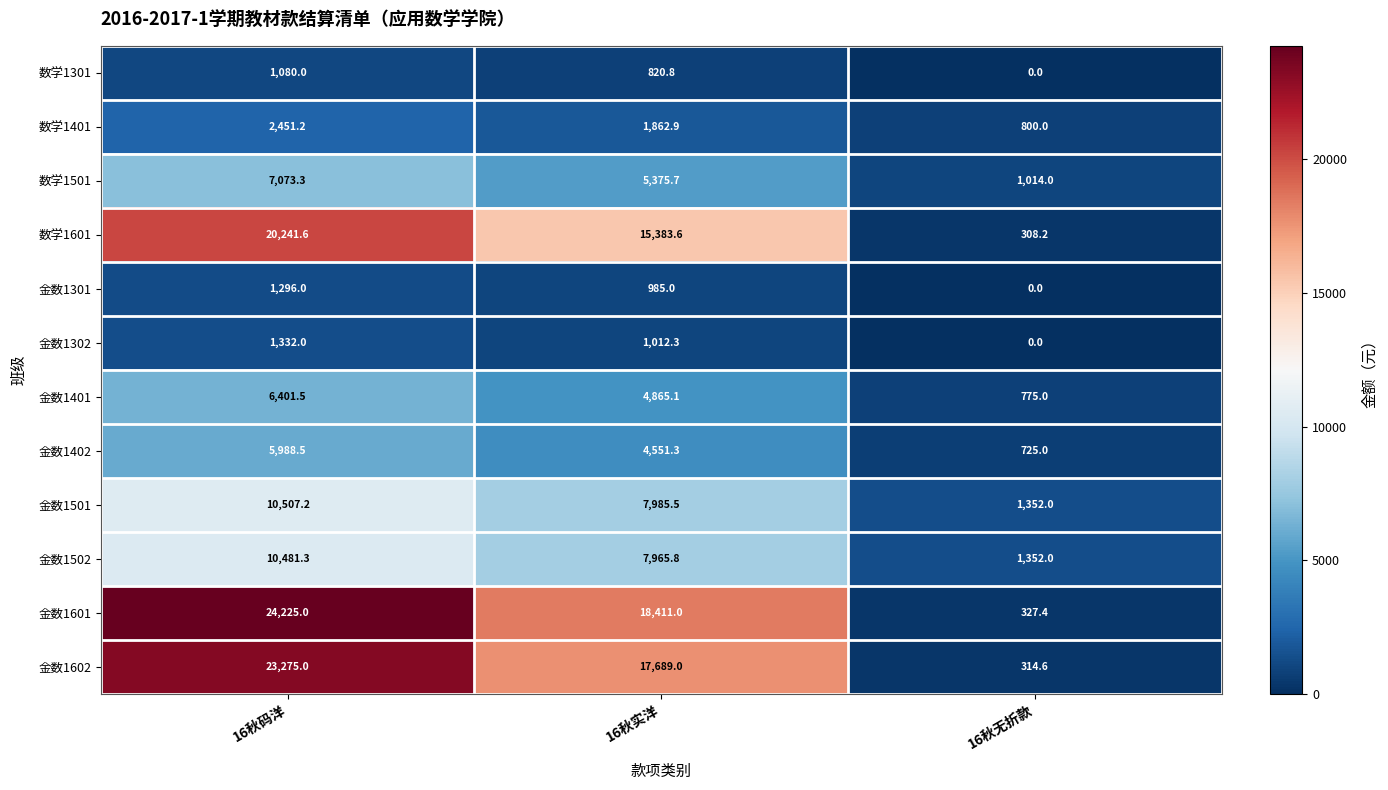

How many data points does each series have?

3